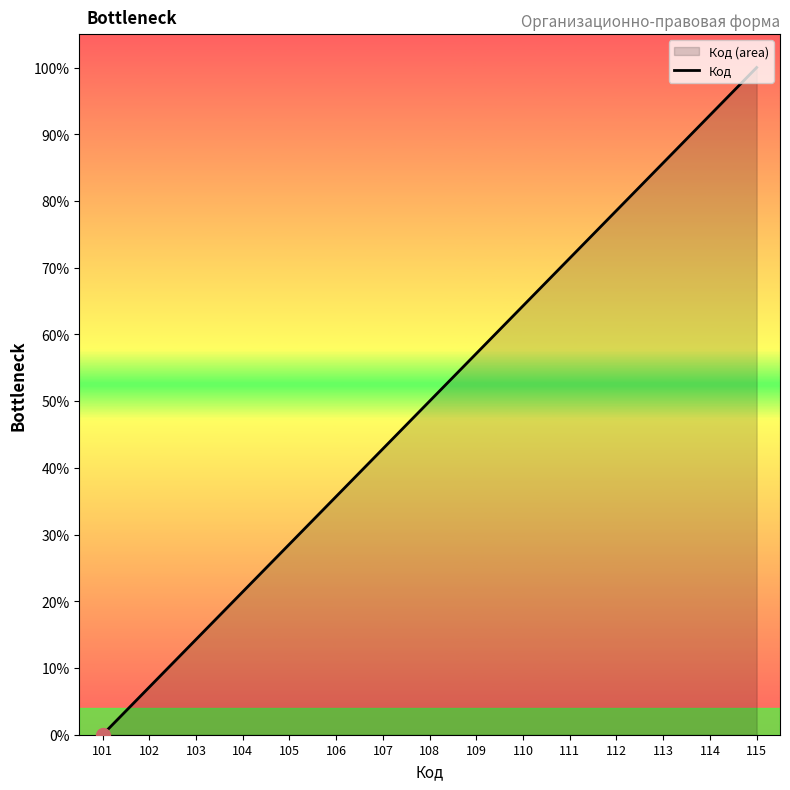

At which label does the data first exceed 50?

109